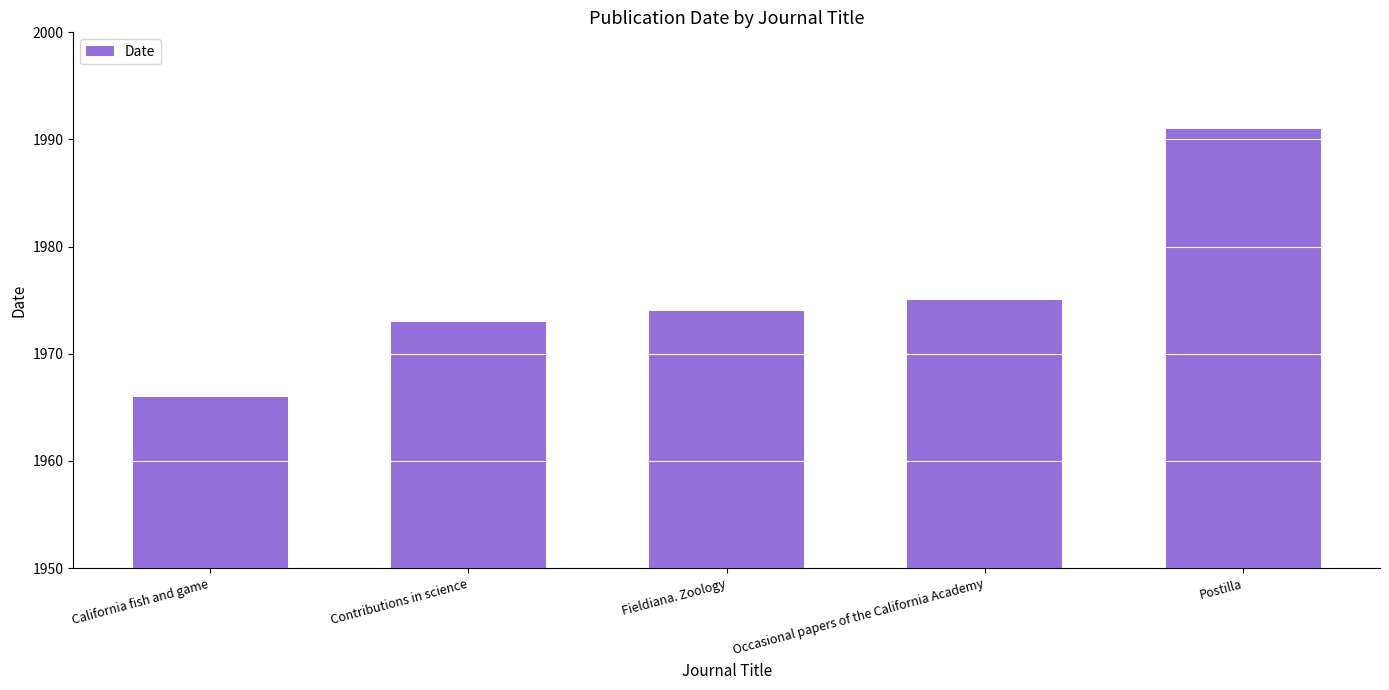

Rank the categories by value from highest to lowest.

Postilla, Occasional papers of the California Academy, Fieldiana. Zoology, Contributions in science, California fish and game